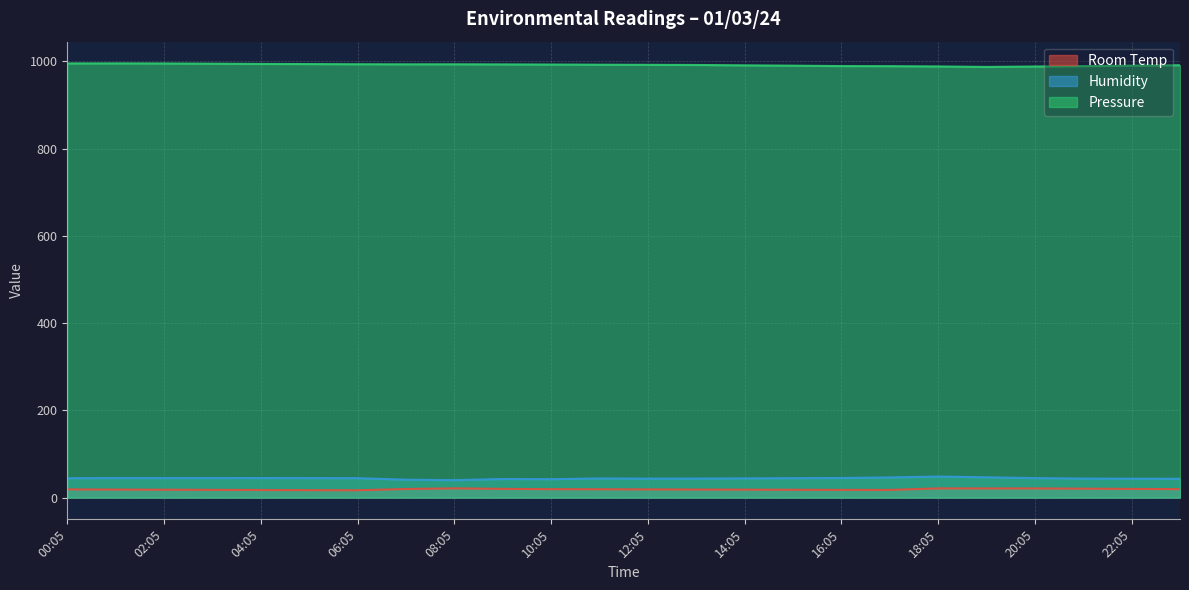

What is the minimum value shown in the chart?

16.9